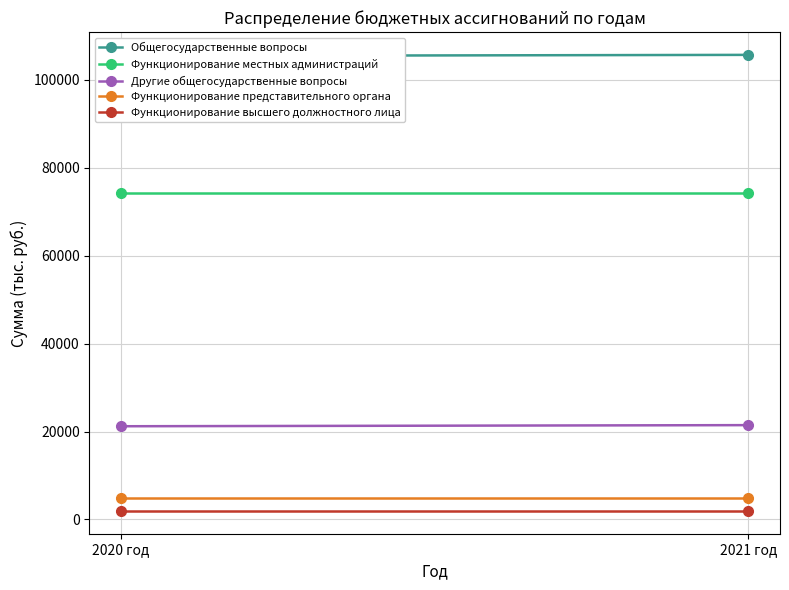

What is the sum of all Функционирование высшего должностного лица values?

3893.6